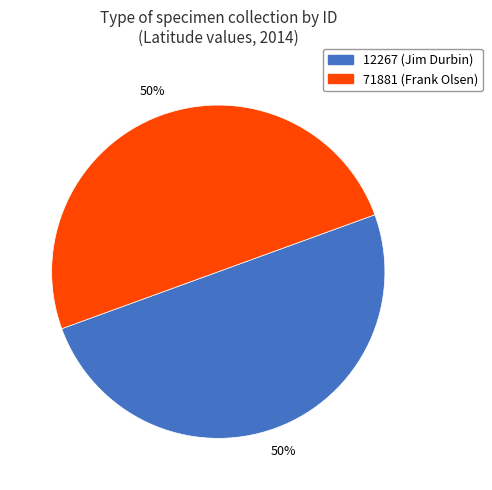

To the nearest percent, what is the combined percentage of 71881 (Frank Olsen) and 12267 (Jim Durbin)?

100%